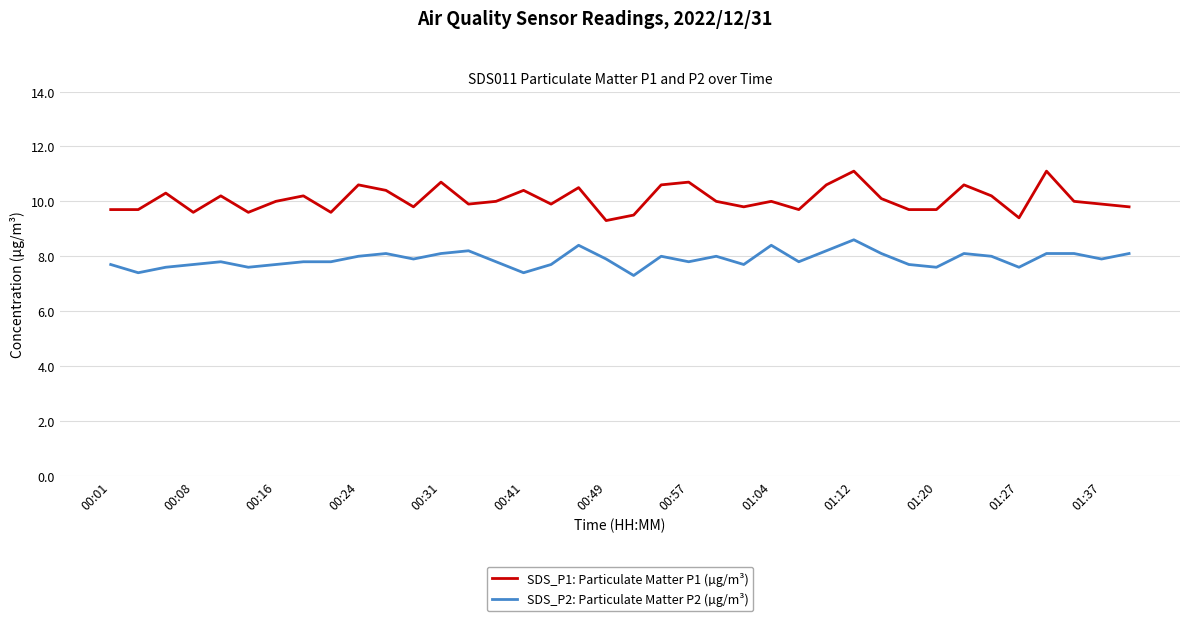

Which series has the largest total across all categories?

SDS_P1: Particulate Matter P1 (µg/m³)